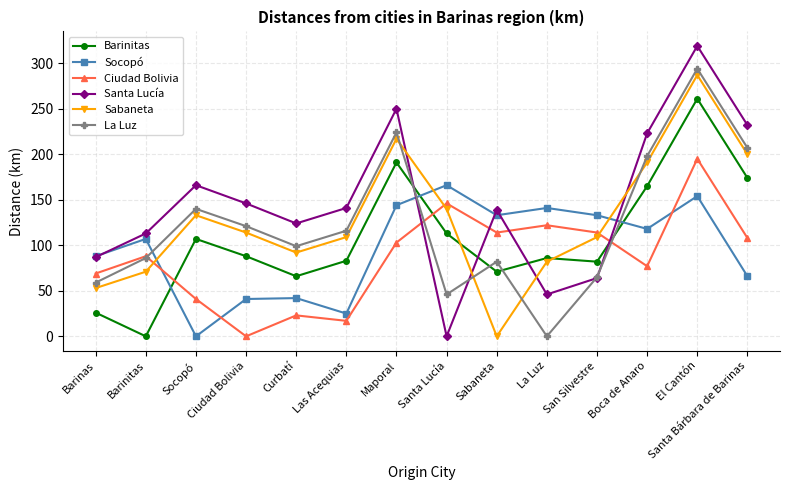

How many lines are shown in the chart?

6